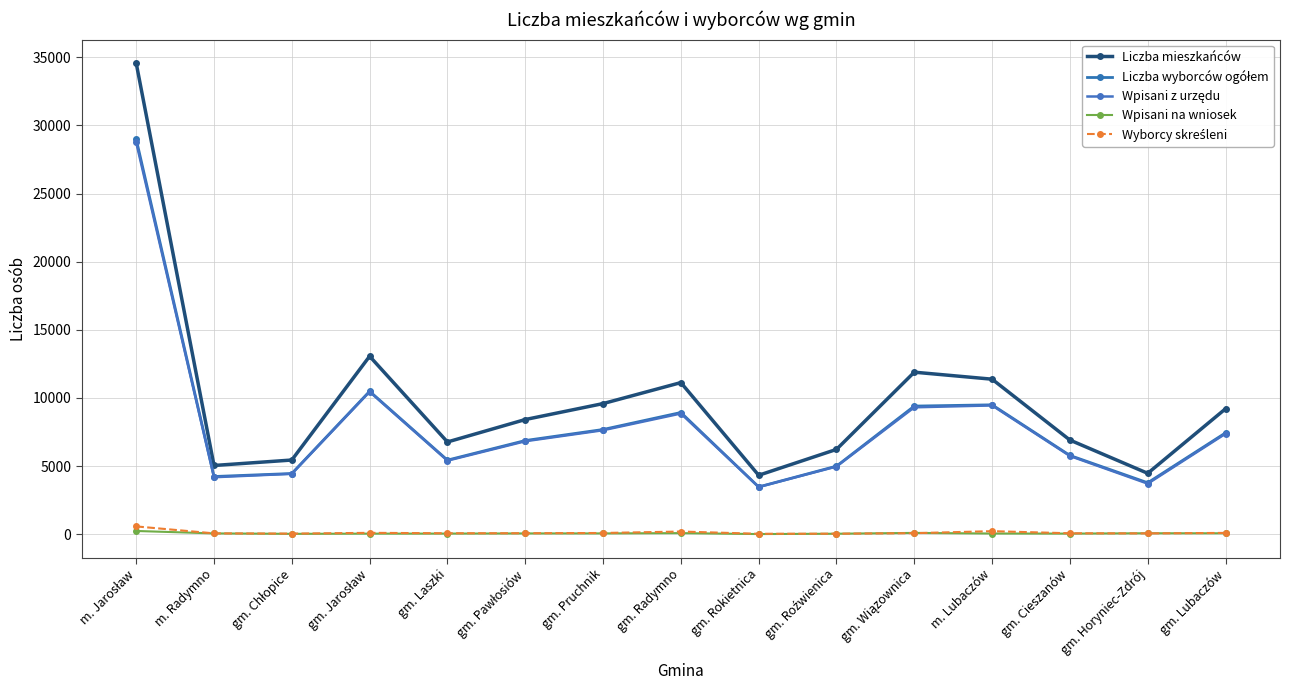

Does the chart display data point markers on the line(s)?

Yes